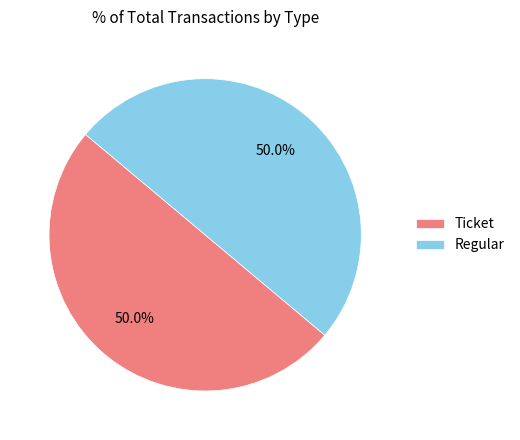

True or false: Regular accounts for 88% of the total.

False